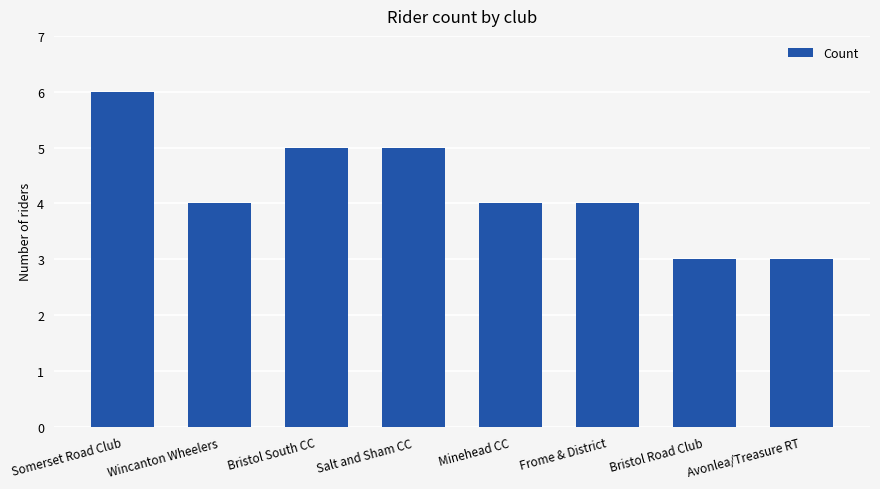

The chart shows a value of 3 at Avonlea/Treasure RT. True or false?

True